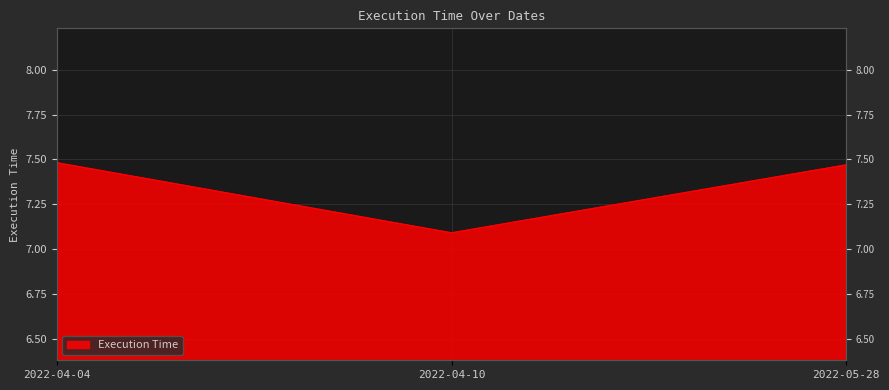

What is the value of the 3rd point from the left?

7.5